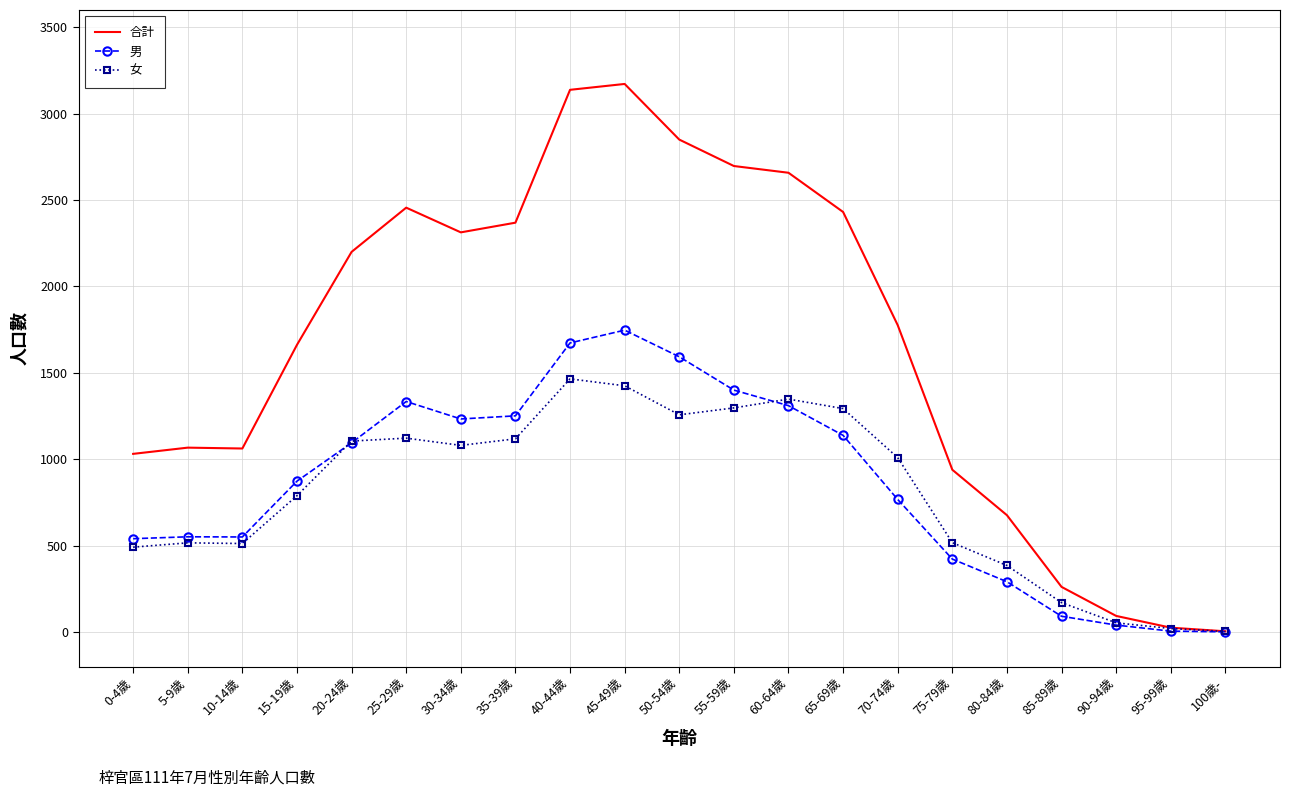

The value of 合計 at 60-64歲 is 1741. True or false?

False